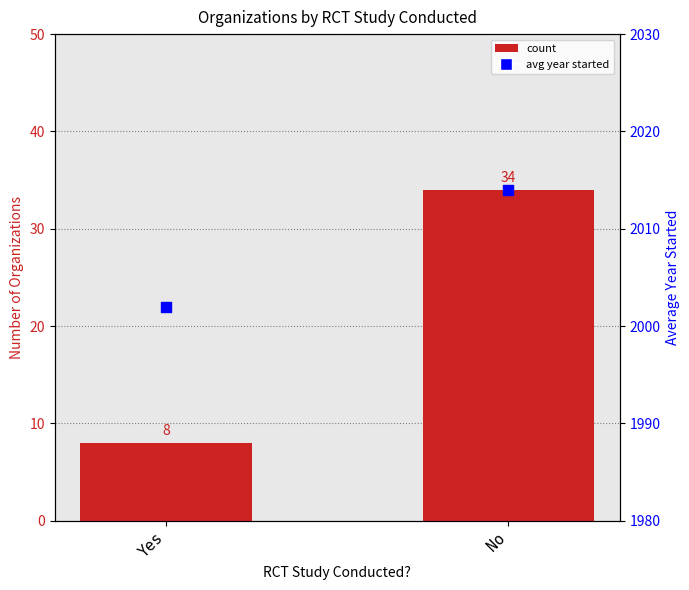

Which series contains the highest Y value?

avg year started